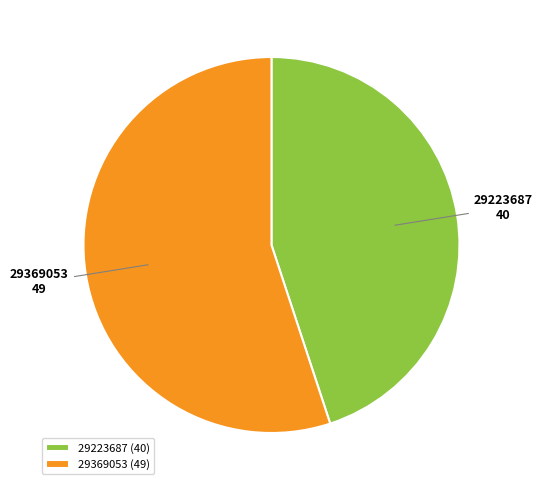

Does 29223687 account for over 50% of the chart?

No